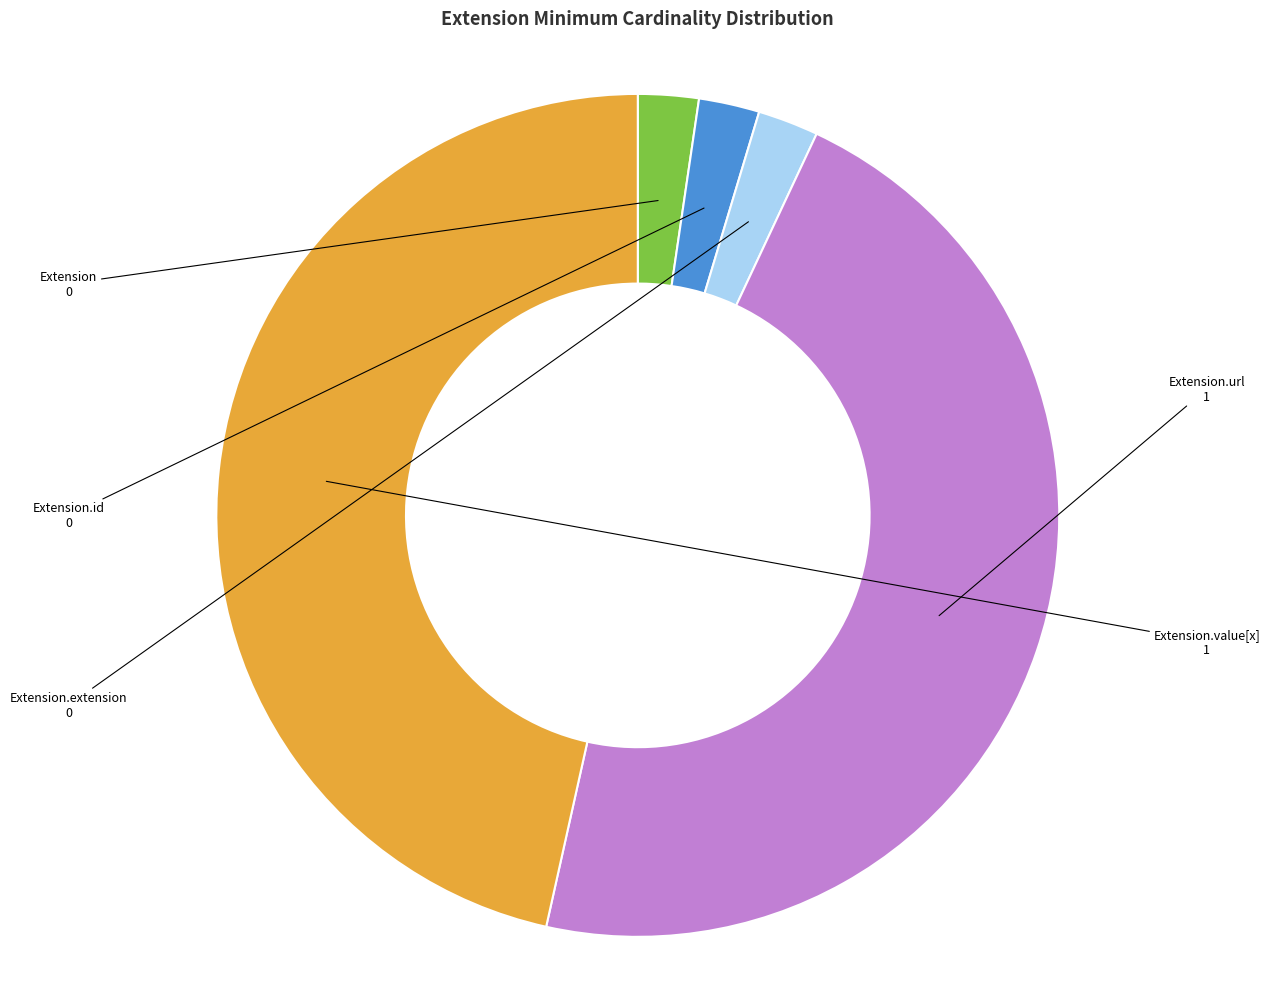

Approximately how many times larger is the value at Extension.url compared to Extension.value[x]?

1.0